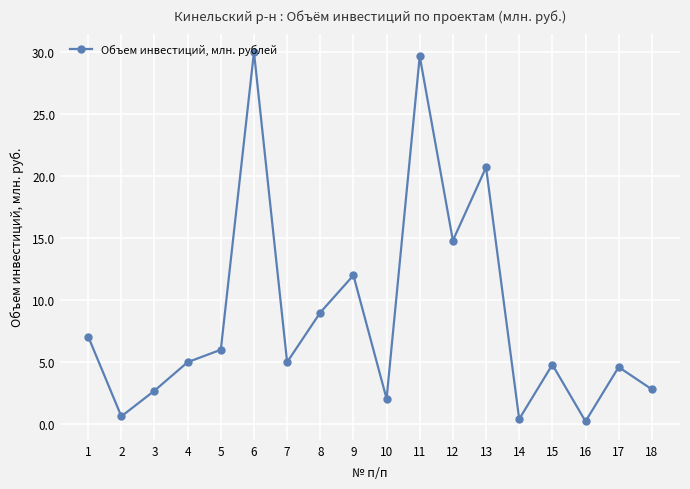

How many categories are shown in the chart?

18